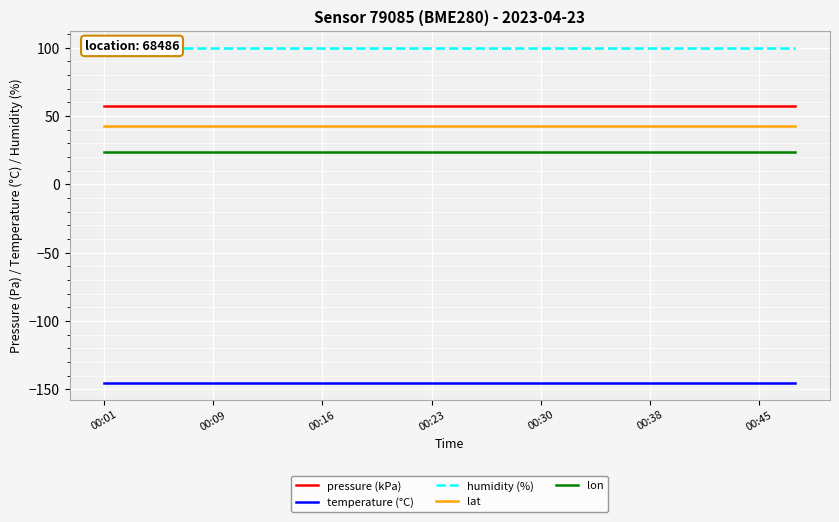

Rank the series by their maximum value, from lowest to highest.

temperature (°C), lon, lat, pressure (kPa), humidity (%)